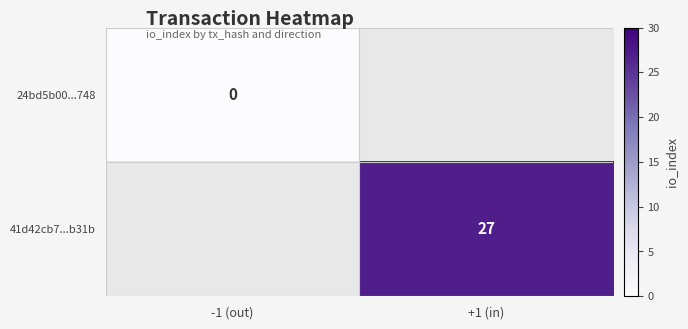

At how many categories does at least one series exceed 12?

1